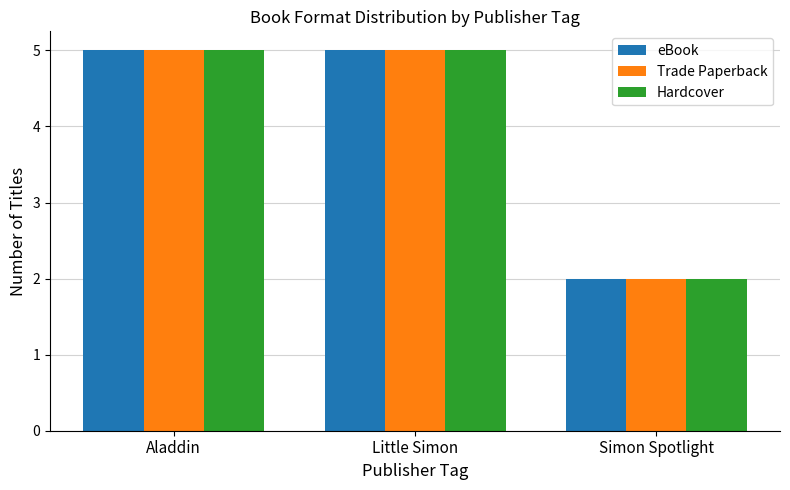

What value does the Hardcover series have at Aladdin?

5